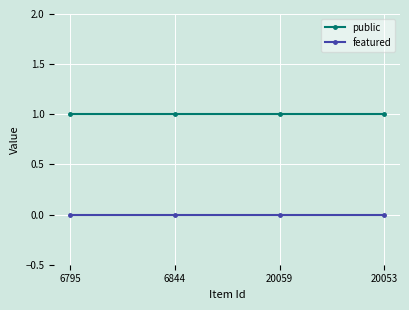

What is the minimum value for public?

1